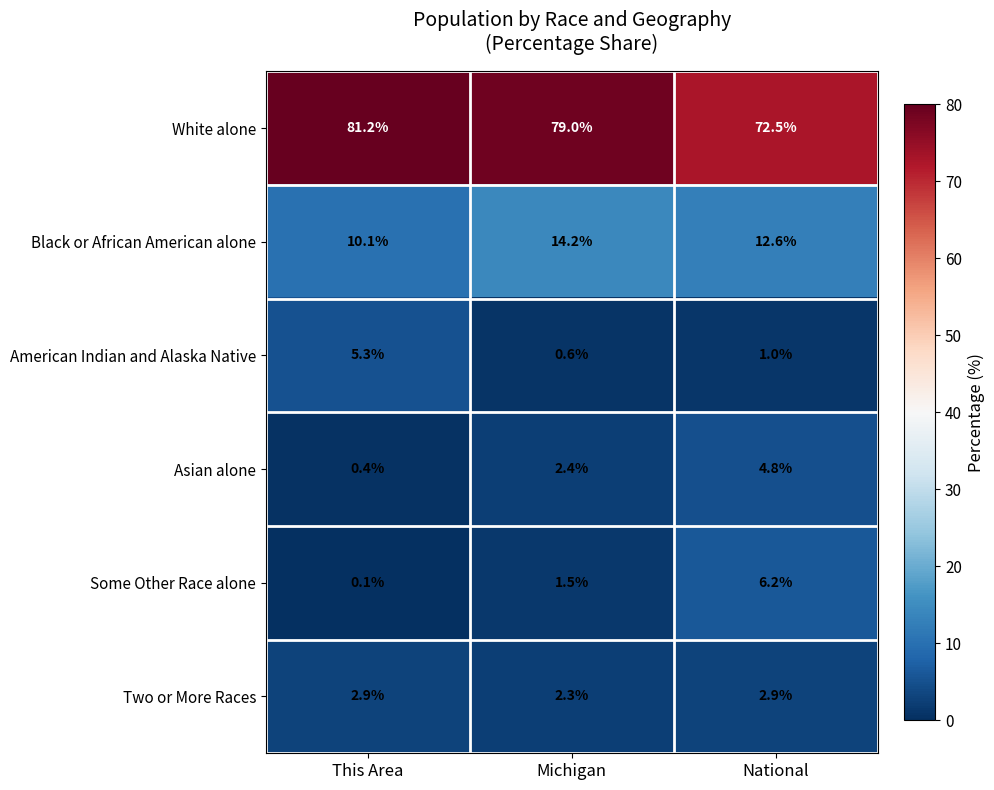

Is it true that White alone equals 72.5 at National?

True